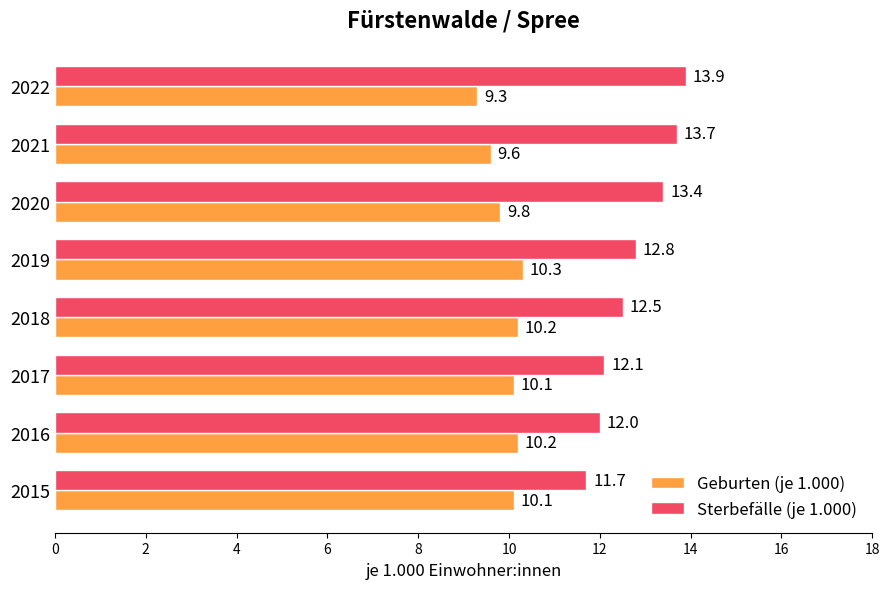

Which series has the largest total across all categories?

Sterbefälle (je 1.000)